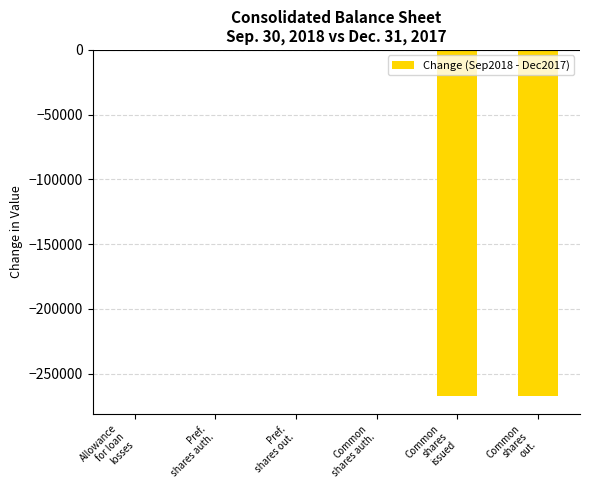

What is the label of the 2nd bar from the left?

Pref.
shares auth.